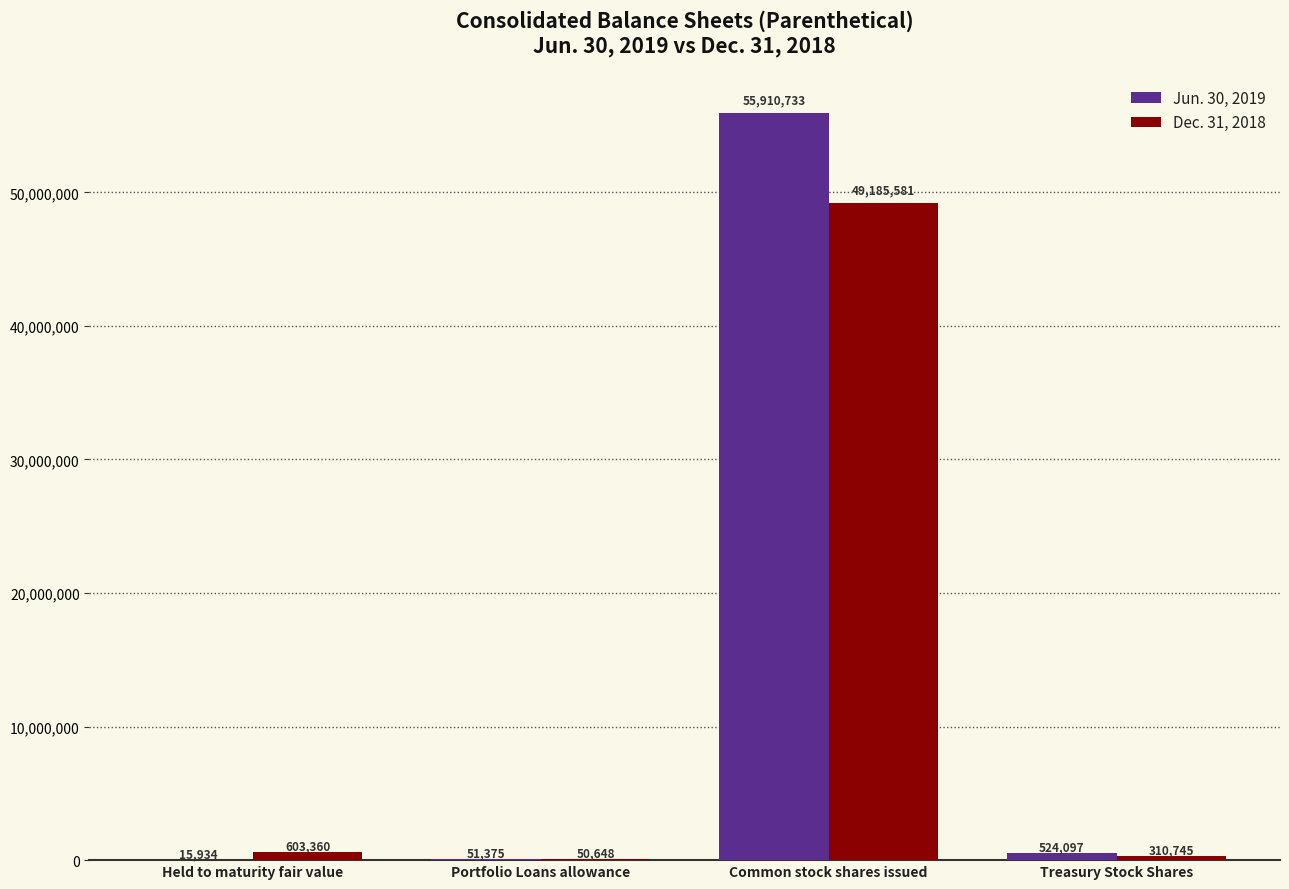

The value of Dec. 31, 2018 at Common stock shares issued is 69749681. True or false?

False